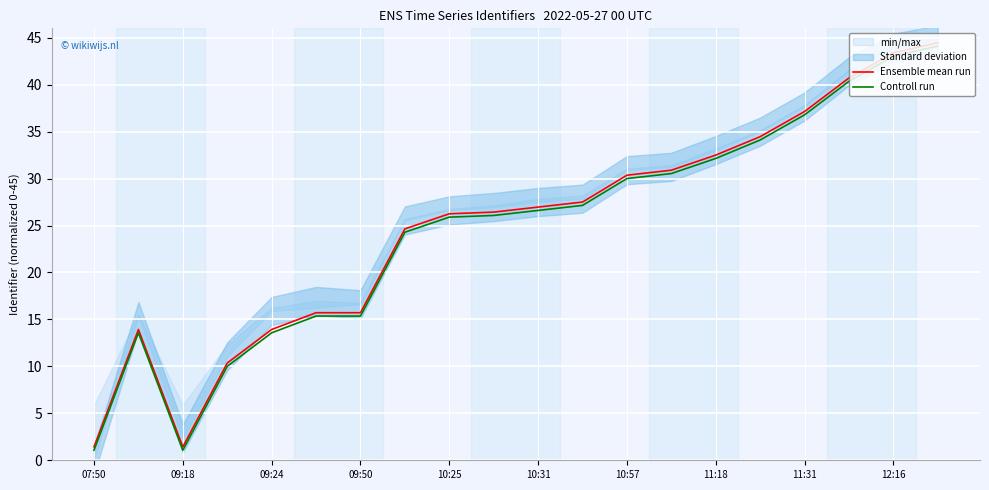

At which category is the sum across all series the highest?

19